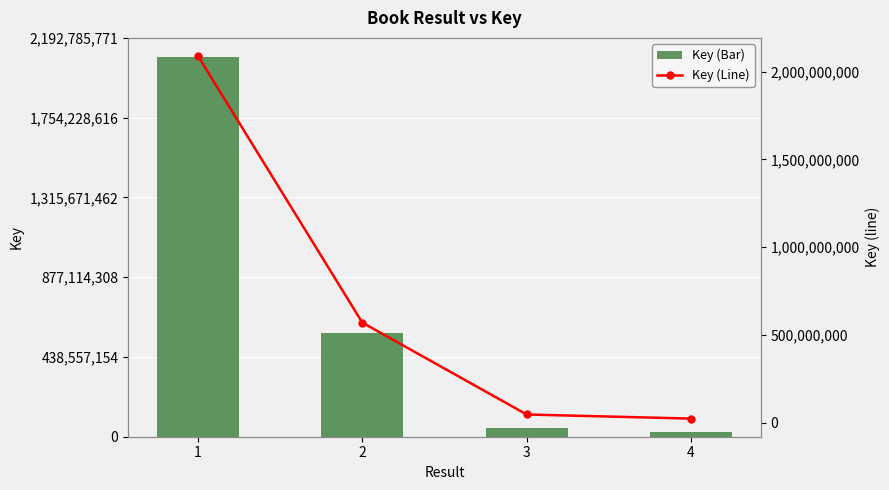

What are all the series names shown in the legend?

Key (Bar), Key (Line)